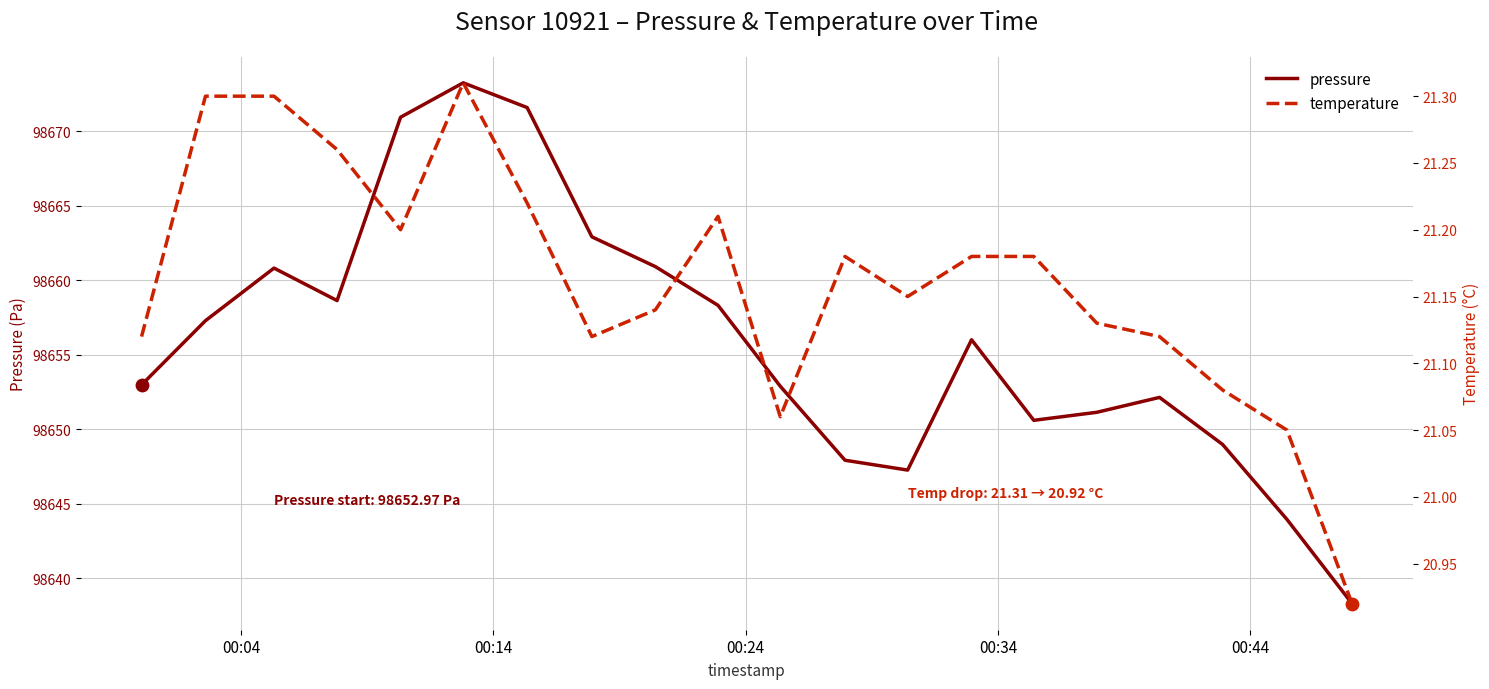

Which series has the largest total across all categories?

pressure